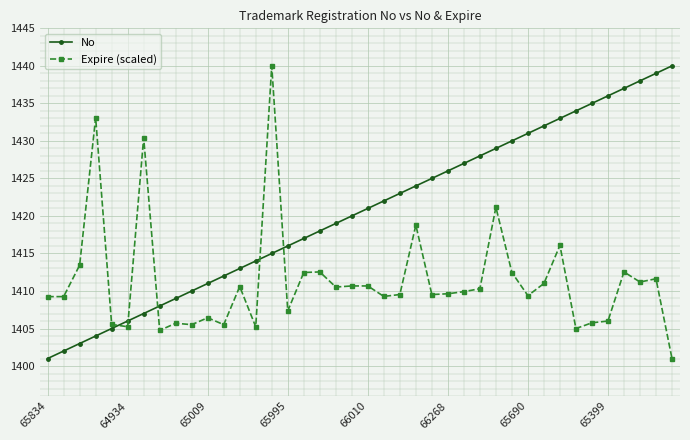

List the series in order of their overall mean, highest first.

No, Expire (scaled)